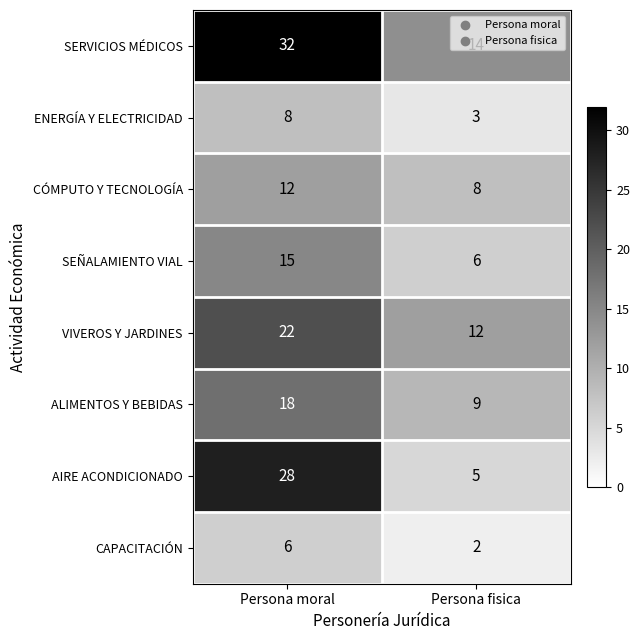

What is the approximate value of SERVICIOS MÉDICOS at Persona fisica, to the nearest 5?

15